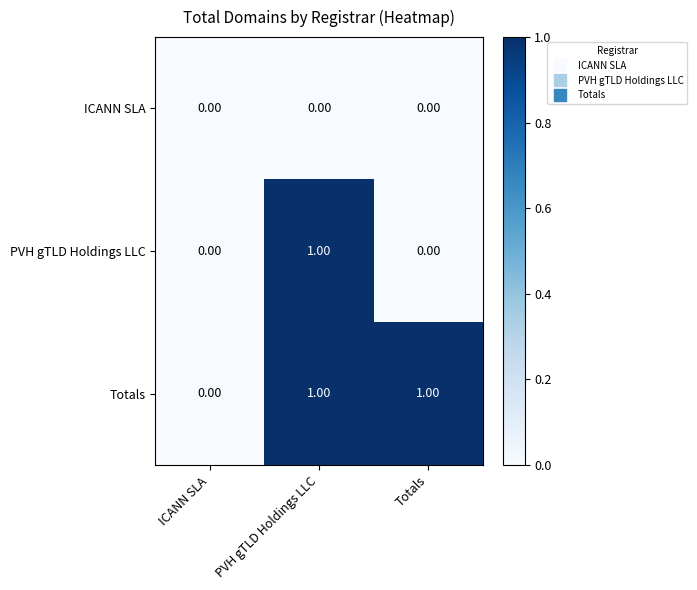

Which category has the lowest value in the Totals series?

ICANN SLA